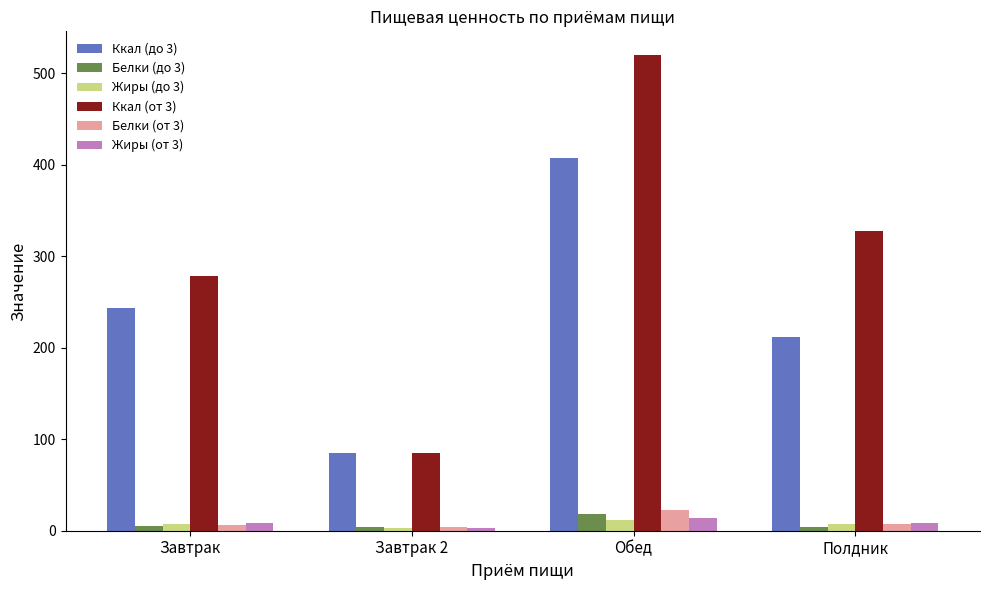

What is the label of the 3rd bar from the right?

Завтрак 2